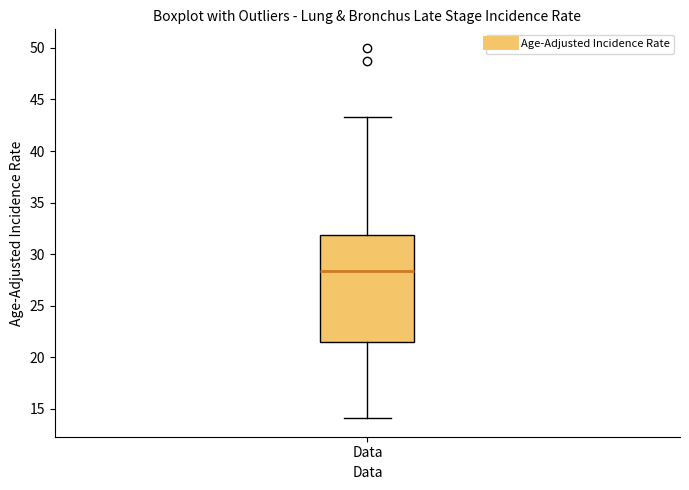

Transcribe this box plot: give where the median line is, the range the box spans, and where the two whiskers end, as read against the y-axis. The values are not printed on the chart, so give them approximately, as read against the axis.

median 28.5, box 21.5 to 32.0, whiskers 14.0 to 43.5